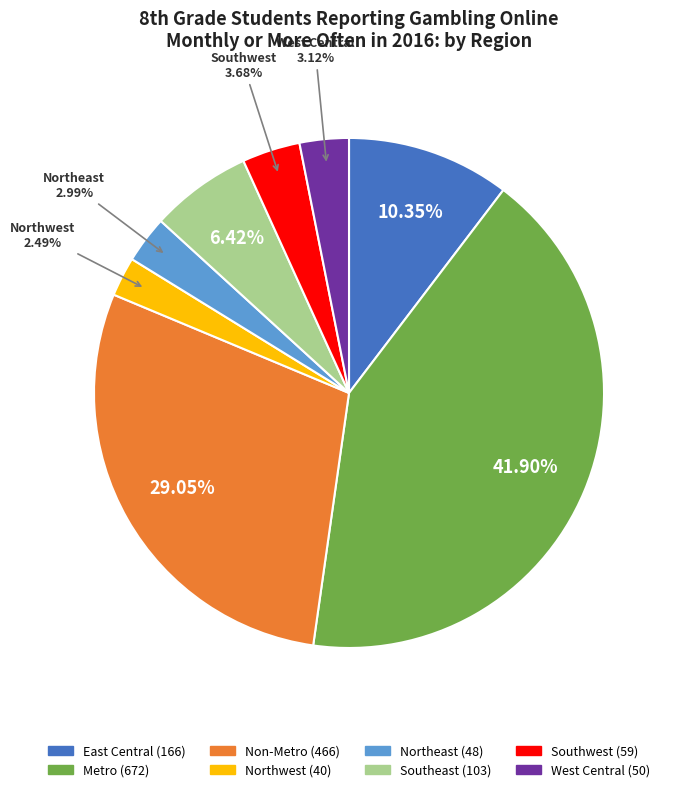

Approximately how many times larger is the value at Southwest compared to Northeast?

1.2